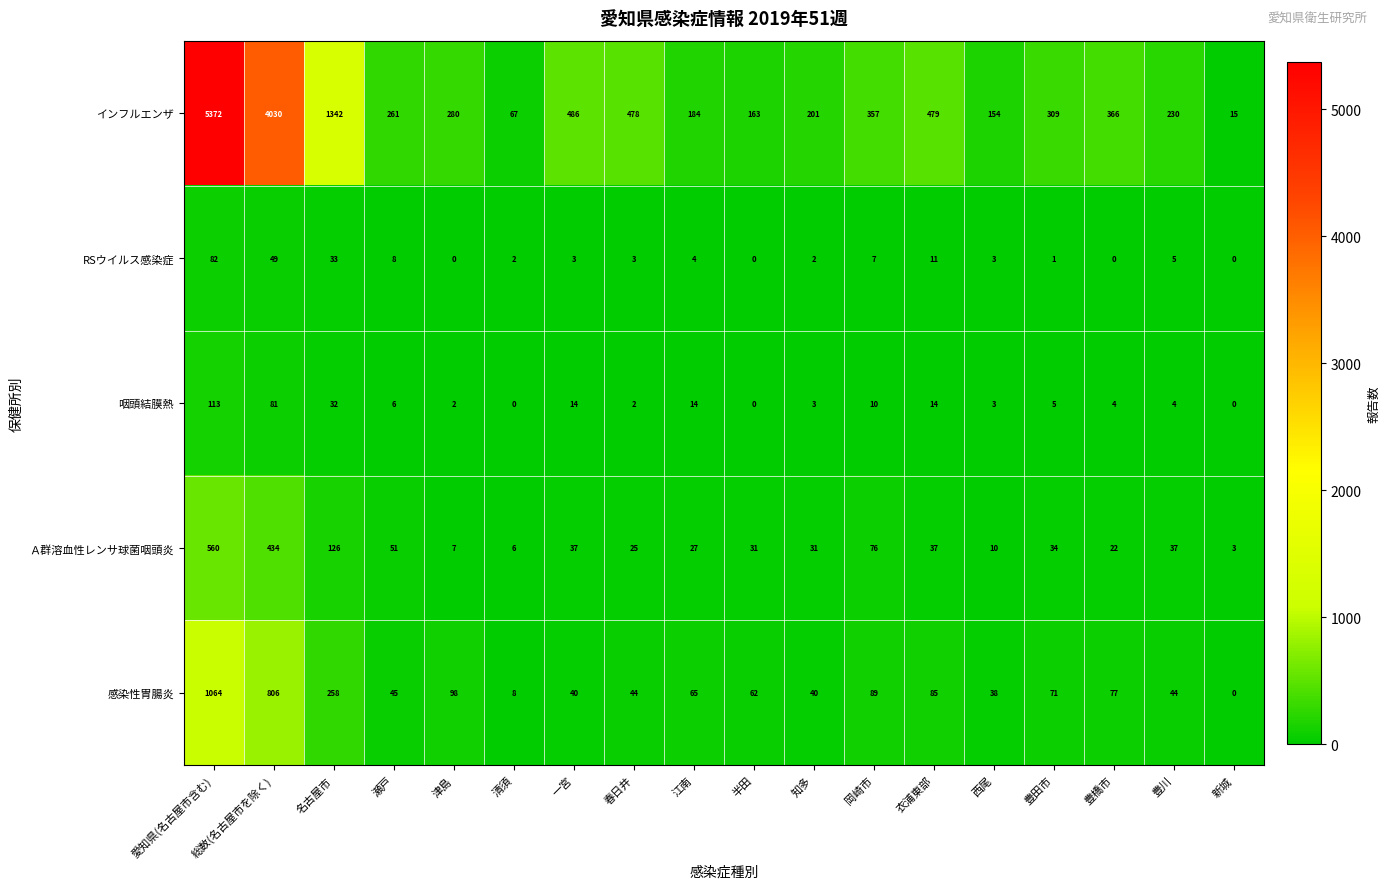

List the series in order of their peak value, lowest first.

RSウイルス感染症, 咽頭結膜熱, Ａ群溶血性レンサ球菌咽頭炎, 感染性胃腸炎, インフルエンザ